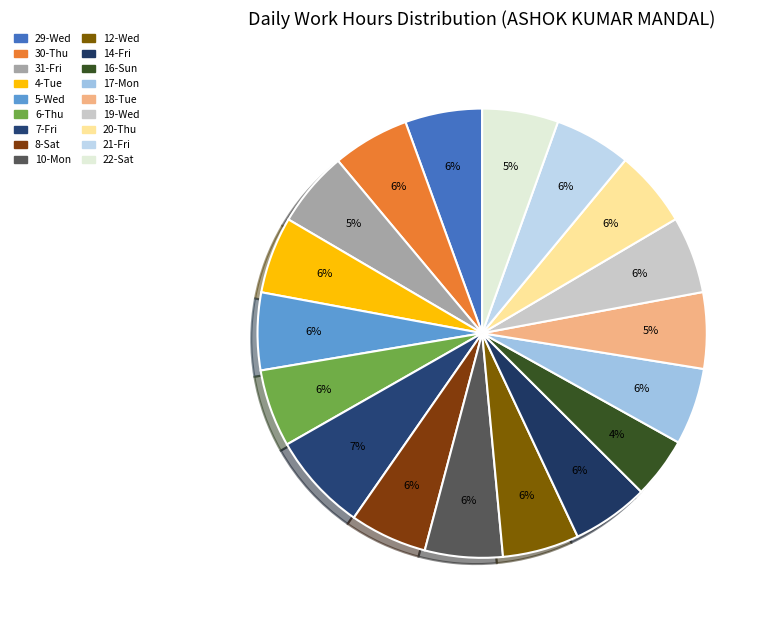

How many slices are in this pie chart?

18